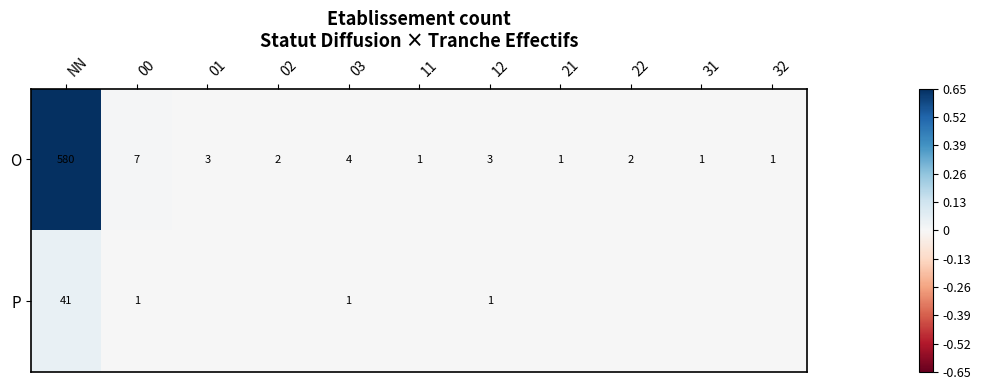

Rank the series at 03 from highest to lowest value.

O, P